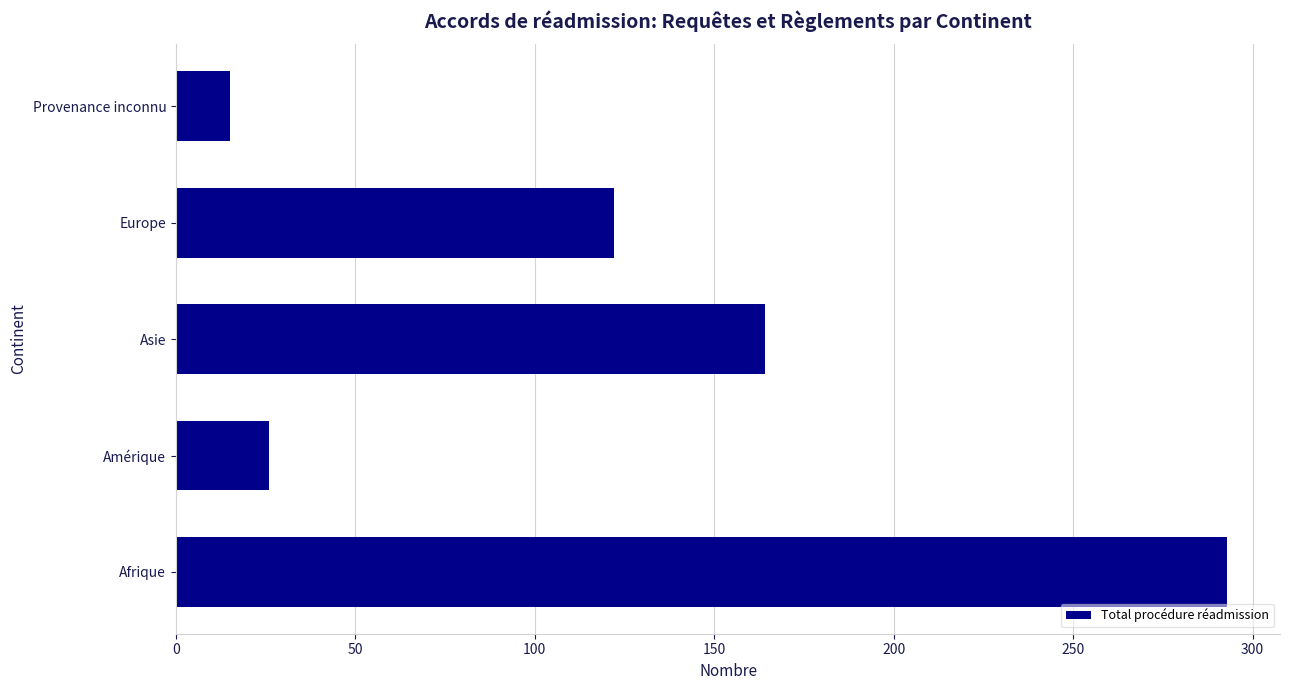

How many data points are less than 122?

2